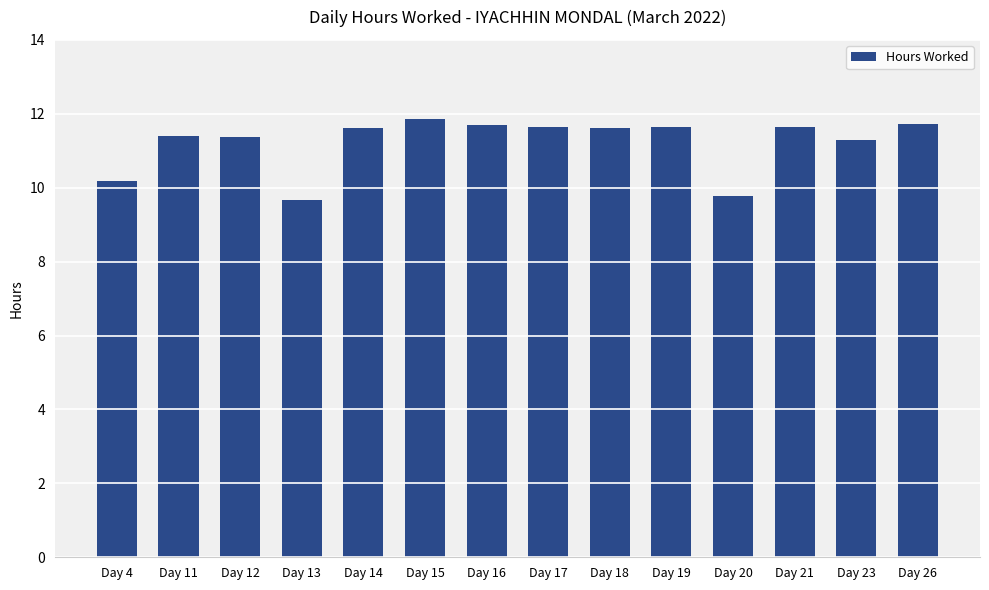

What is the average value?

11.2